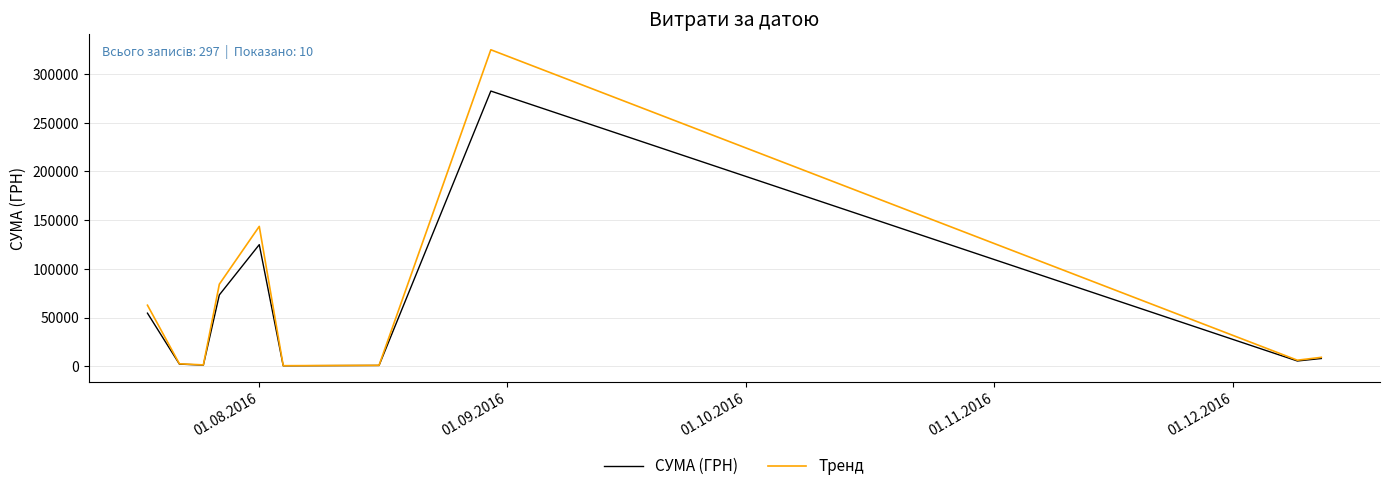

In СУМА (ГРН), how many points are higher than both neighbors (excluding endpoints)?

2